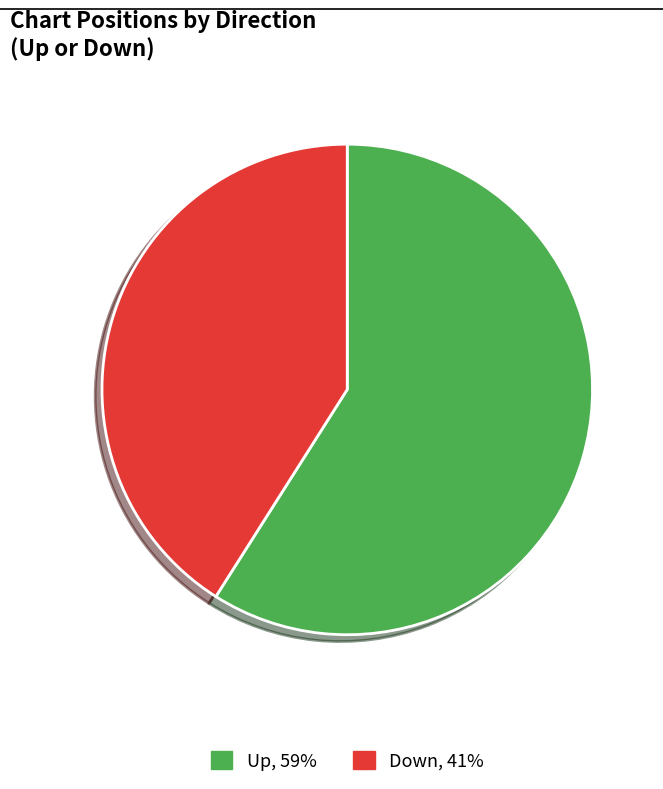

Is there any slice that represents more than half of the pie?

Yes